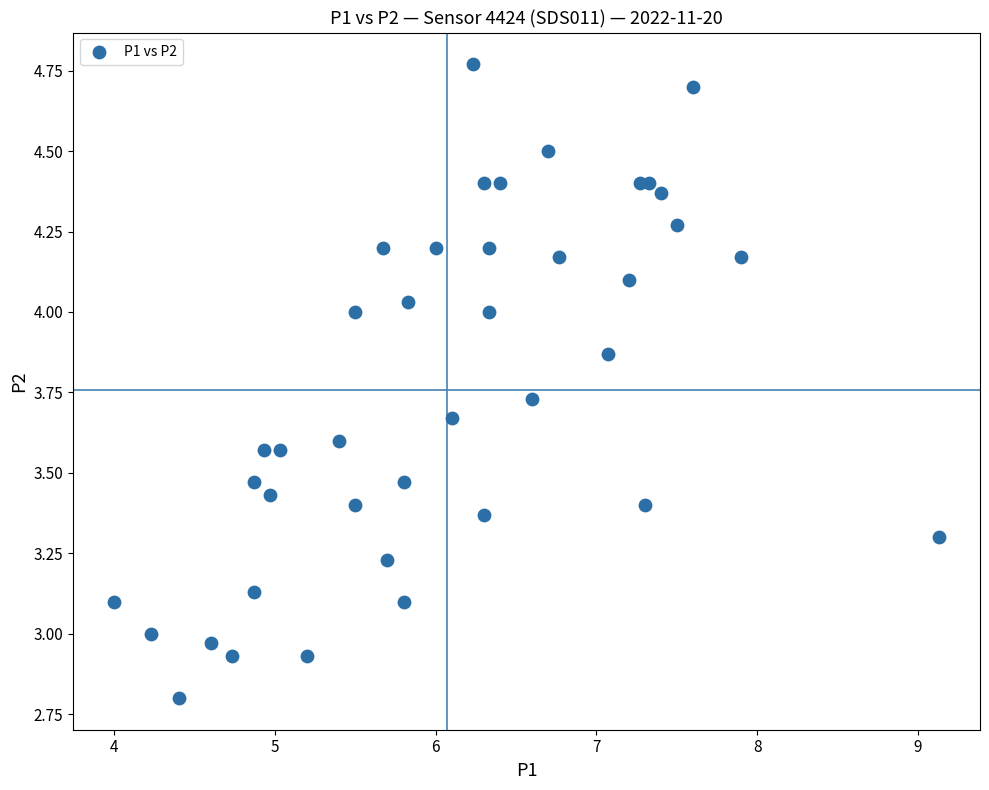

What is the range of Y values (max minus min)?

2.0